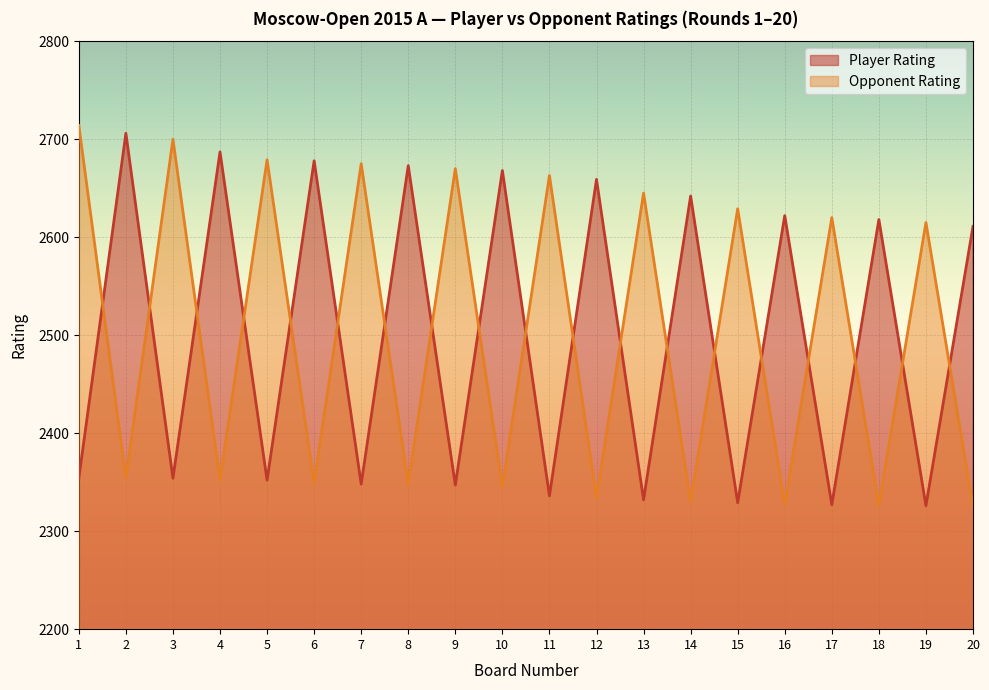

At 20, list the series in order from largest to smallest.

Player Rating, Opponent Rating